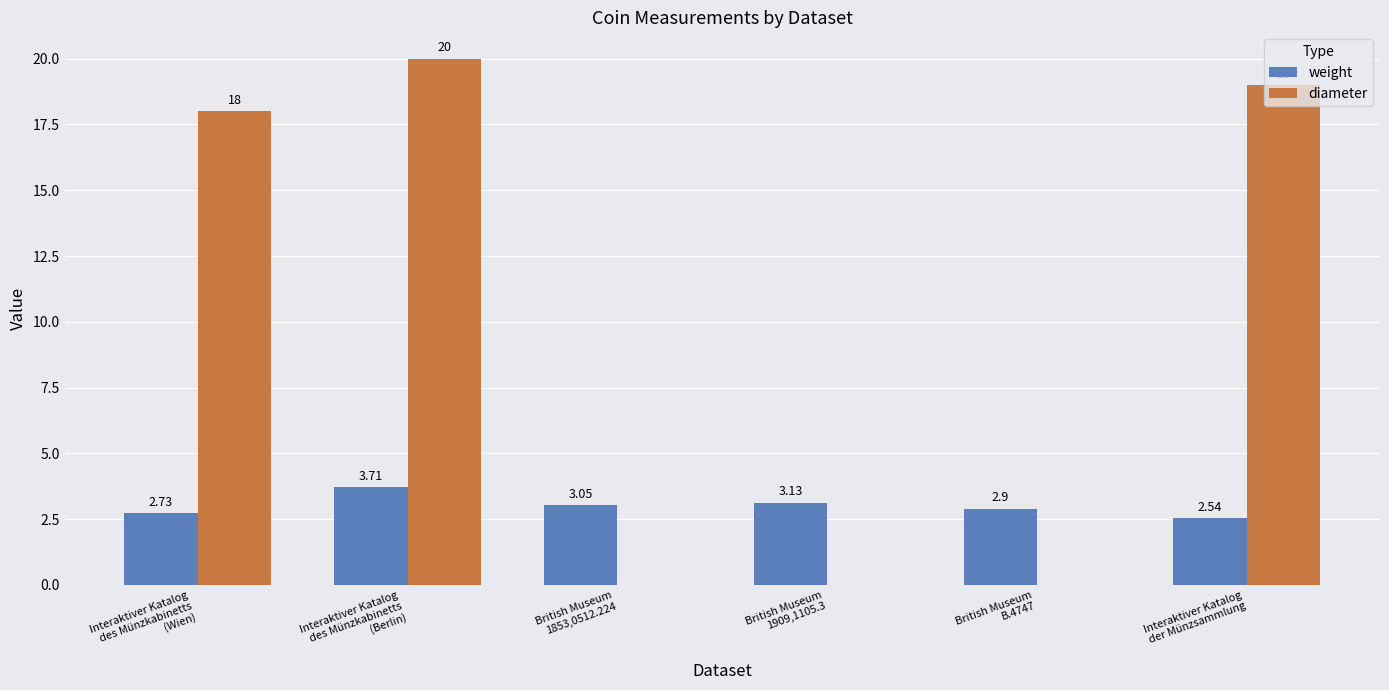

What is the difference between the weight values at Interaktiver Katalog
des Münzkabinetts
(Berlin) and British Museum
B.4747?

0.8